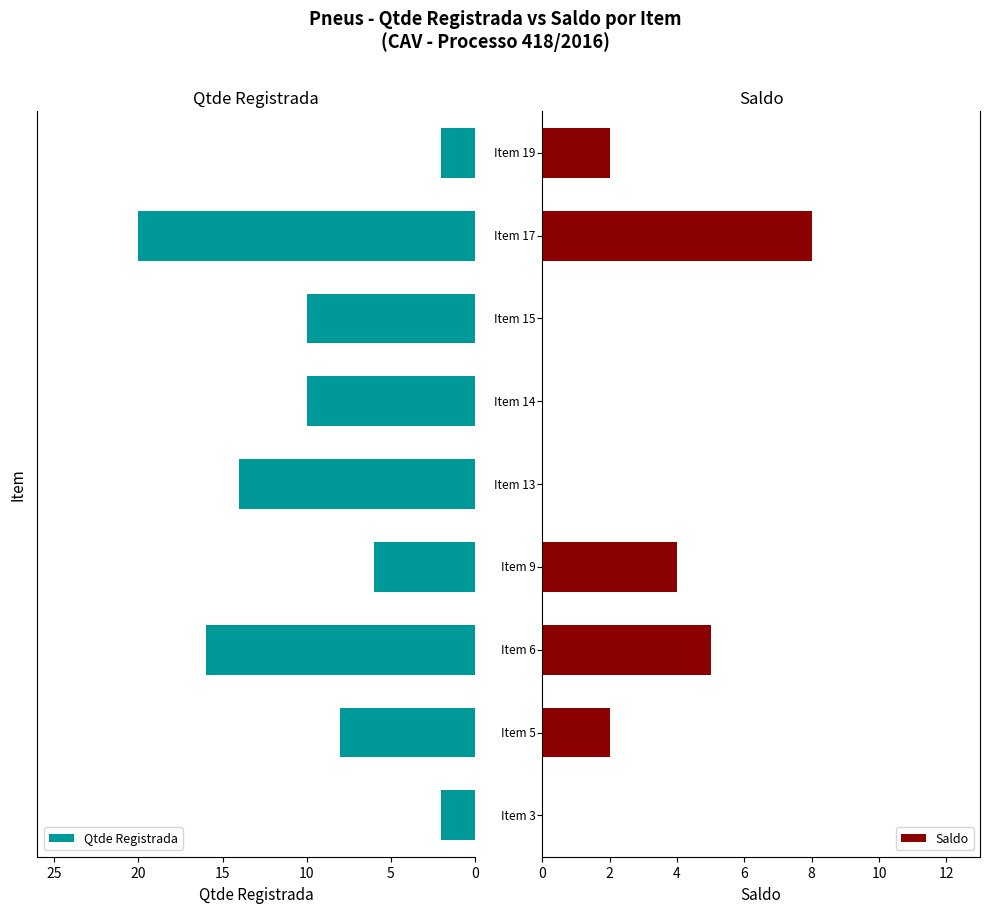

What is the difference between the maximum and minimum values in the Qtde Registrada series?

18